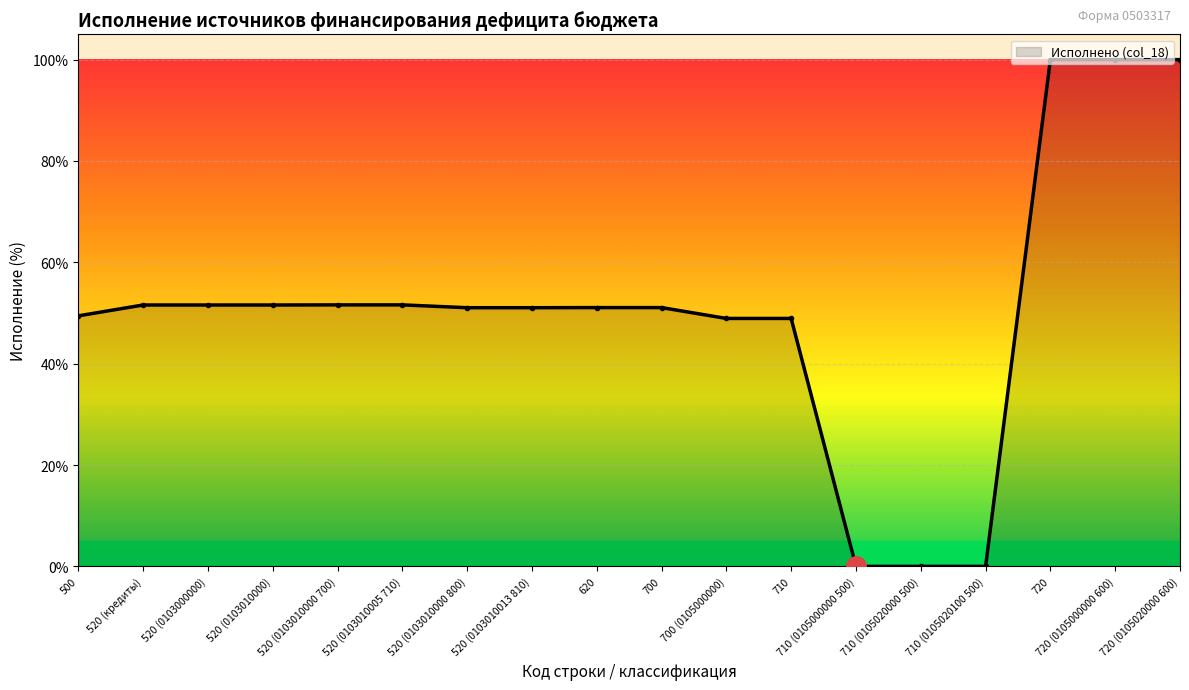

What is the label of the 14th point from the right?

520 (0103010000 700)